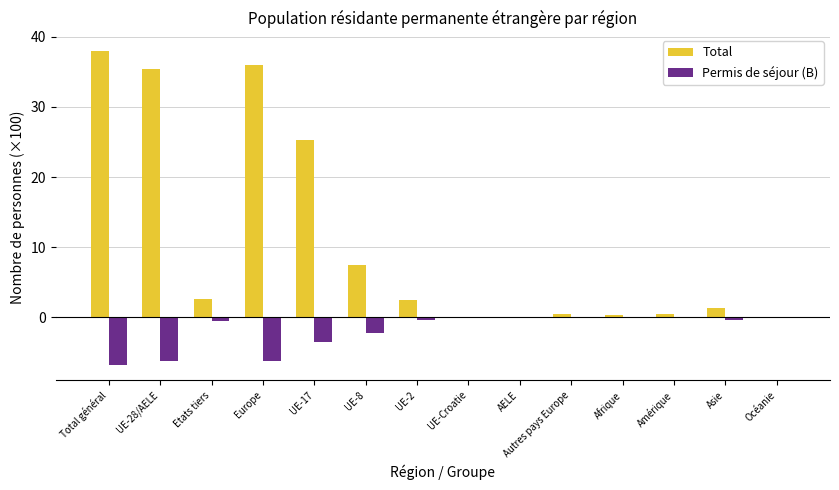

What is the maximum value shown in the chart?

38.0